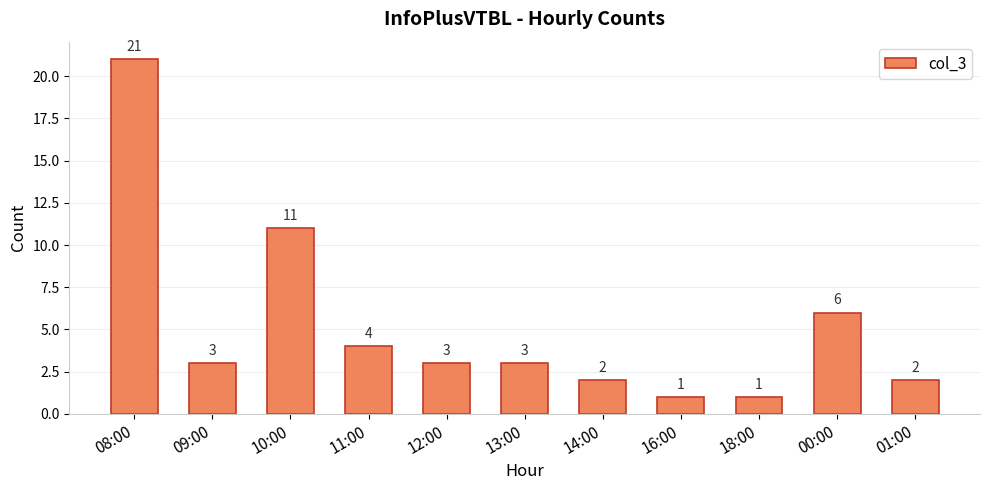

What is the greatest value displayed?

21